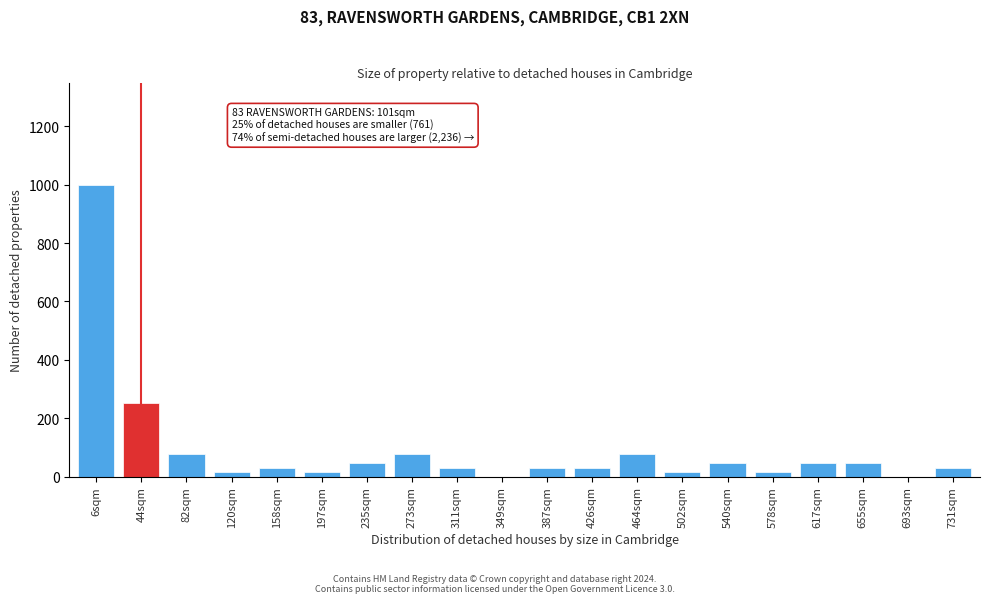

Reading left to right, what are all the values shown in this chart?

6sqm=1000	44sqm=253	82sqm=79	120sqm=15	158sqm=31	197sqm=15	235sqm=47	273sqm=79	311sqm=31	349sqm=0	387sqm=31	426sqm=31	464sqm=79	502sqm=15	540sqm=47	578sqm=15	617sqm=47	655sqm=47	693sqm=0	731sqm=31